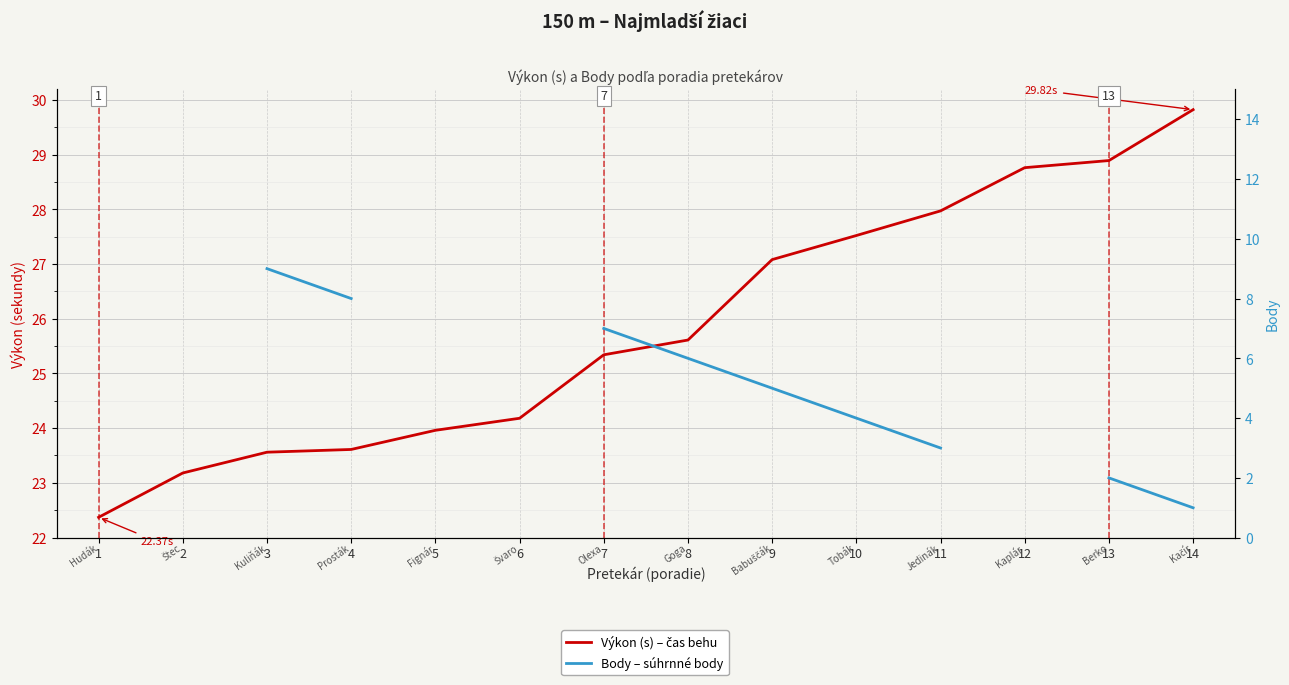

How many lines are shown in the chart?

2